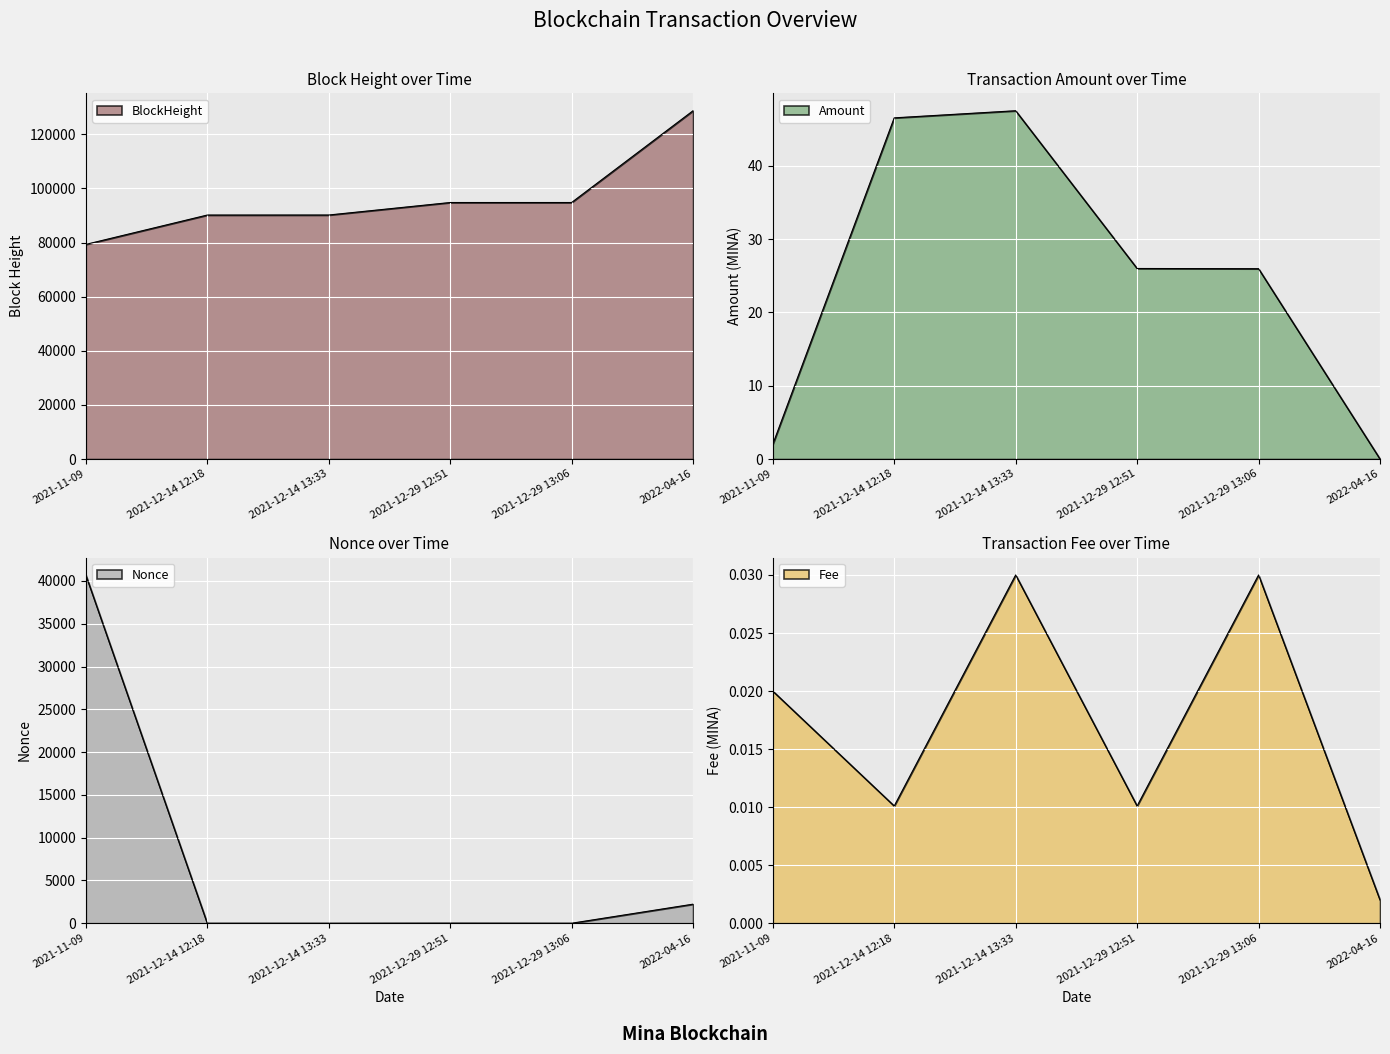

Between 2021-12-14 13:33 and 2021-12-29 12:51, which series saw the biggest shift?

BlockHeight